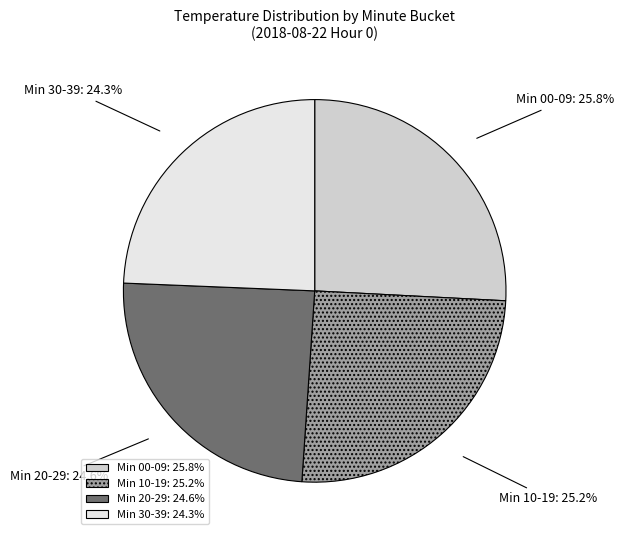

How much of the chart is everything except Min 10-19?

74.8%